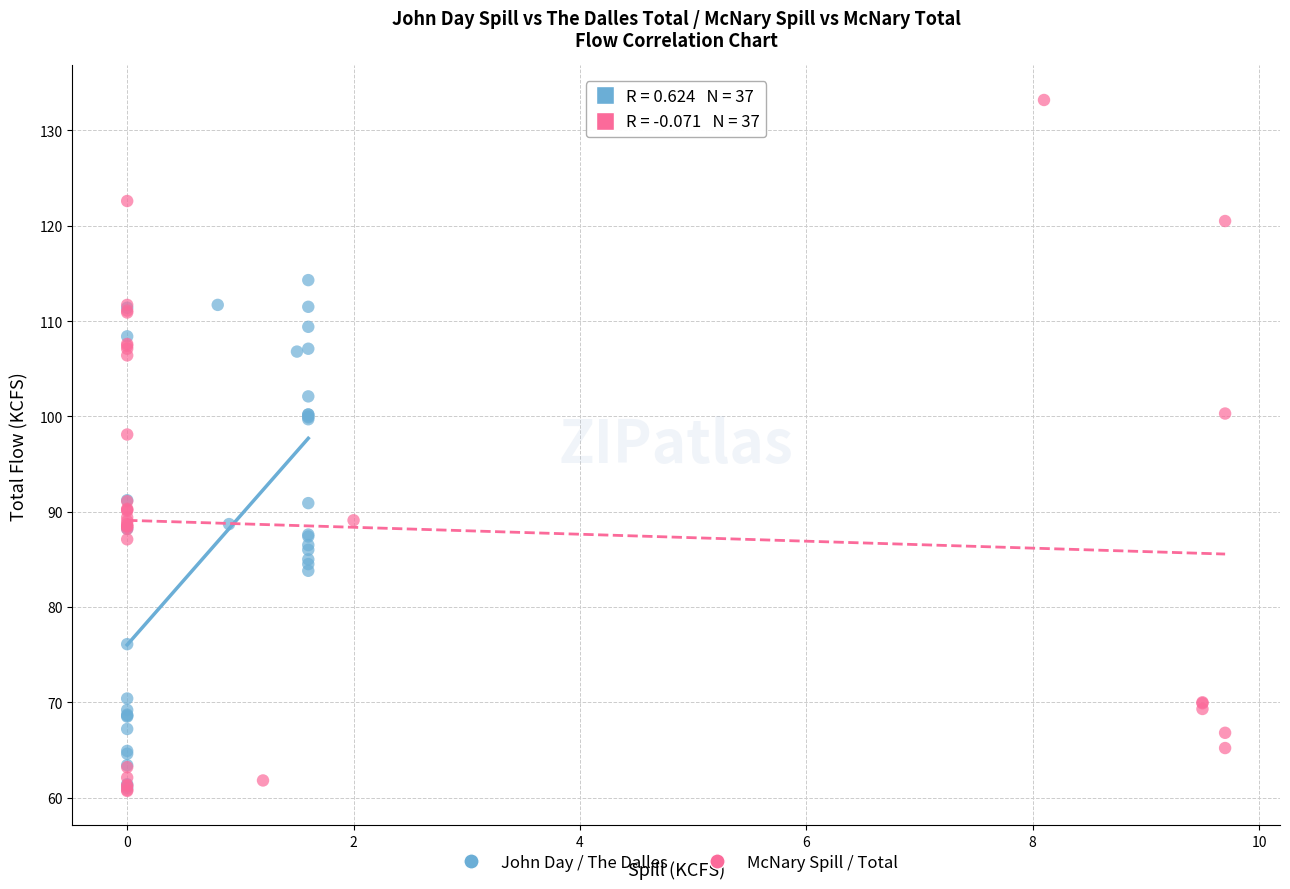

Which series has the widest spread of Y values?

McNary Spill / Total